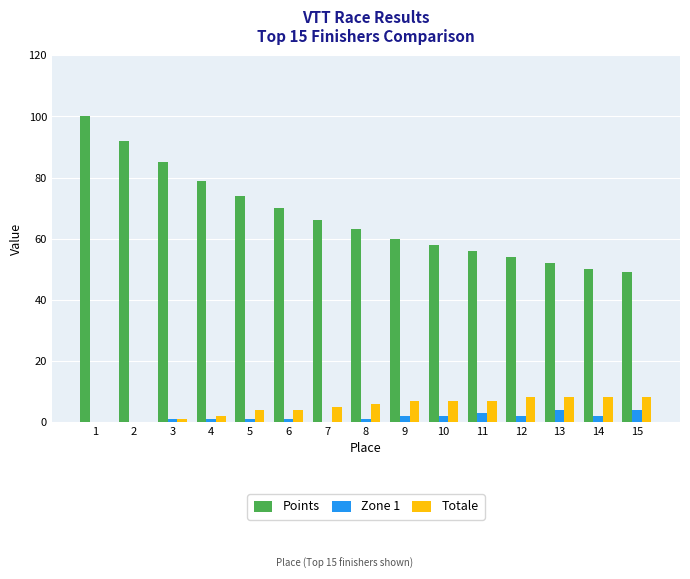

Which series has the largest total across all categories?

Points